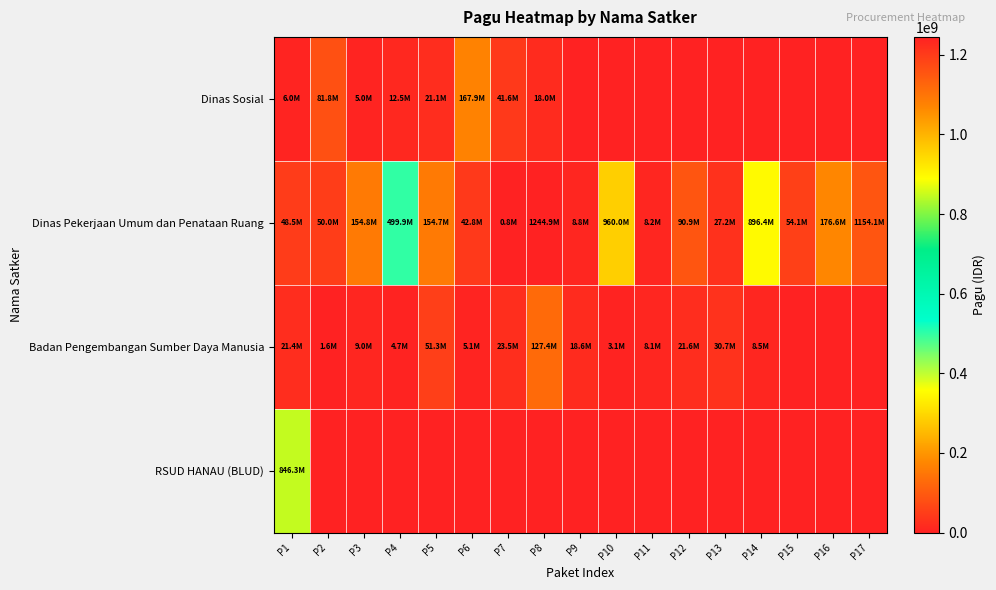

Which series has the widest spread of values?

Dinas Pekerjaan Umum dan Penataan Ruang